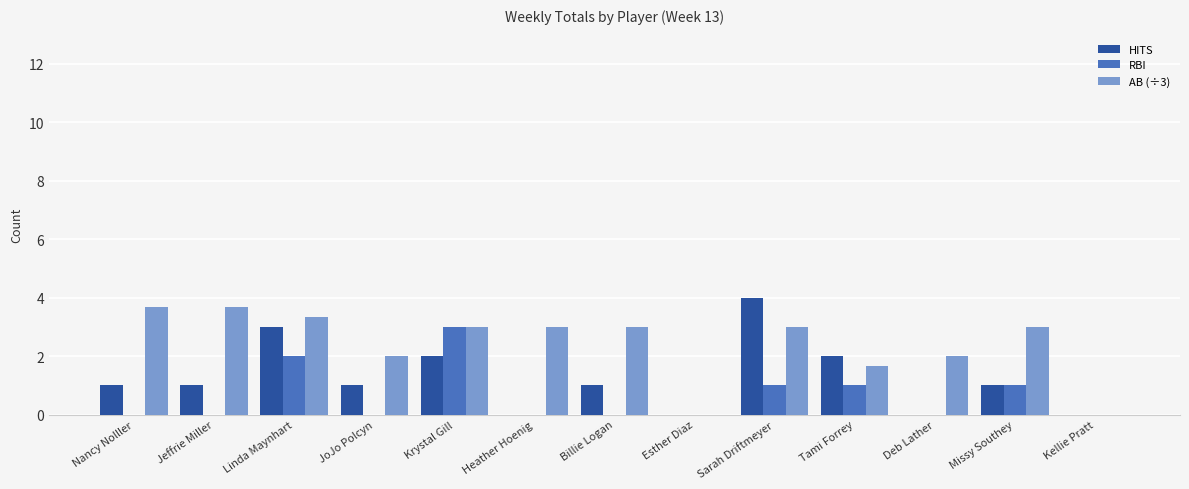

Is it true that RBI equals 1.0 at Tami Forrey?

True